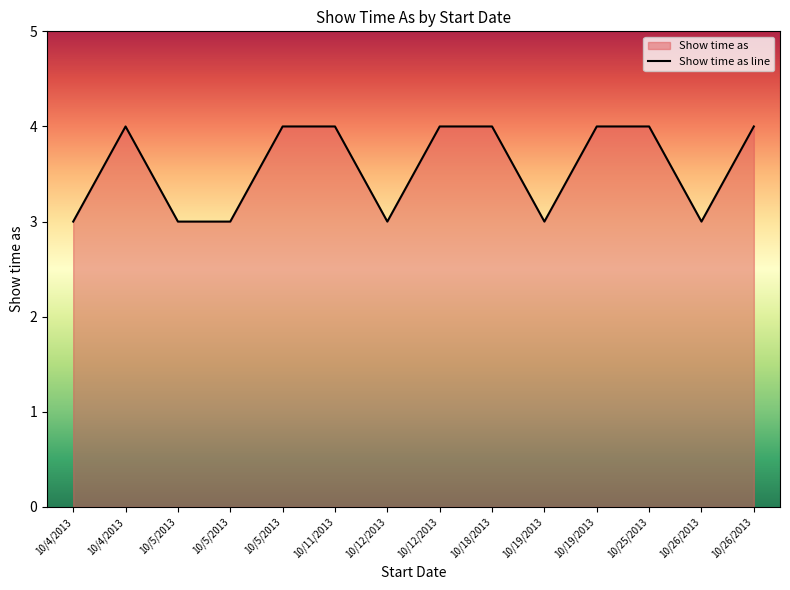

Where is the first local maximum?

10/4/2013